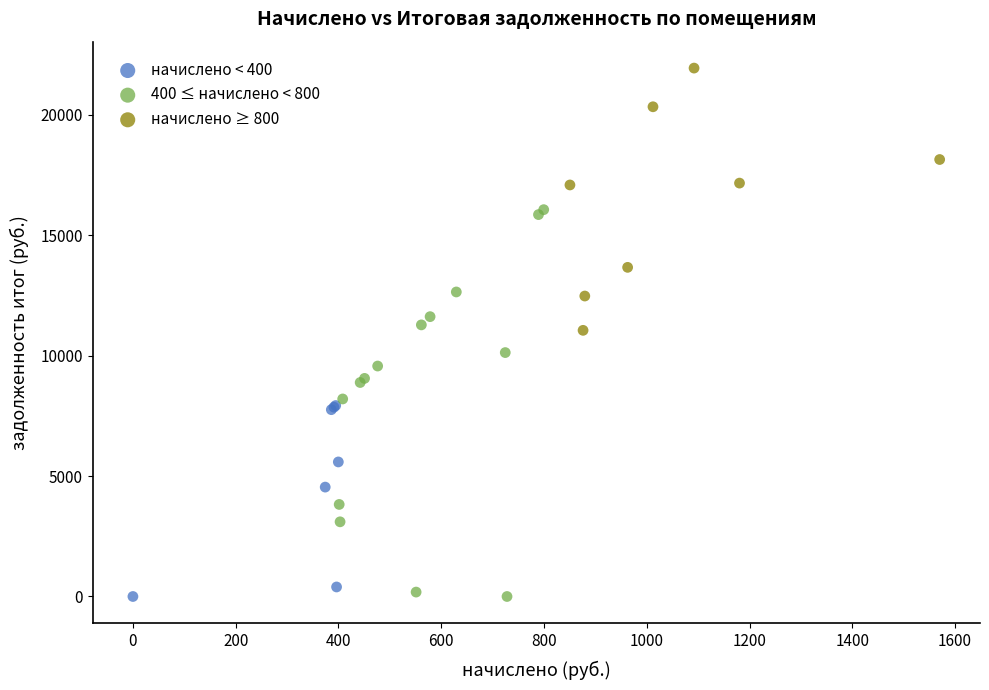

Which series contains the highest Y value?

начислено ≥ 800